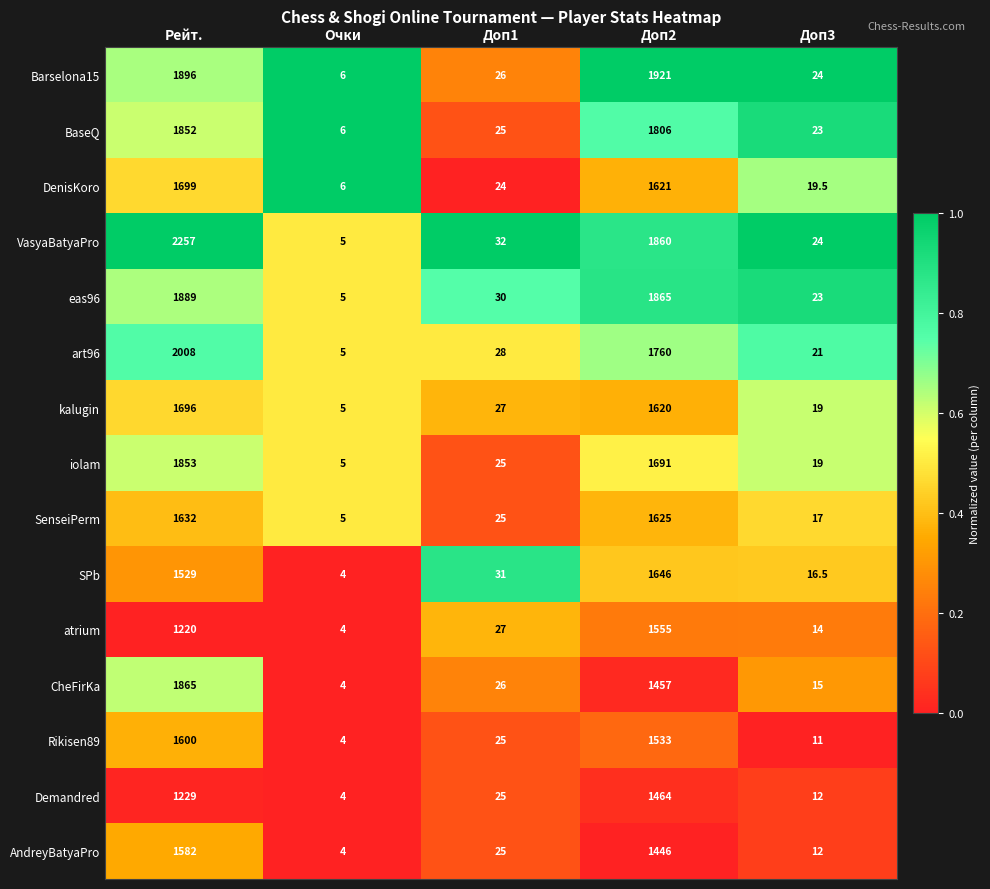

How many values in the eas96 series are below 30?

2